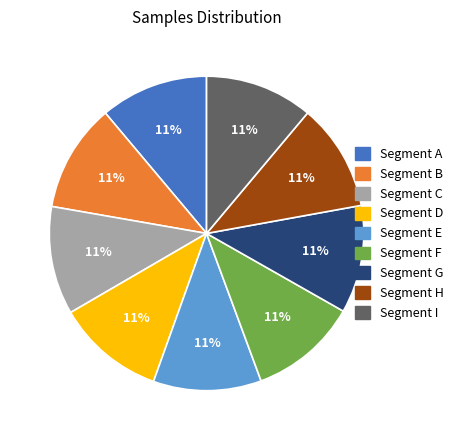

To the nearest percent, what is the average slice percentage?

11%